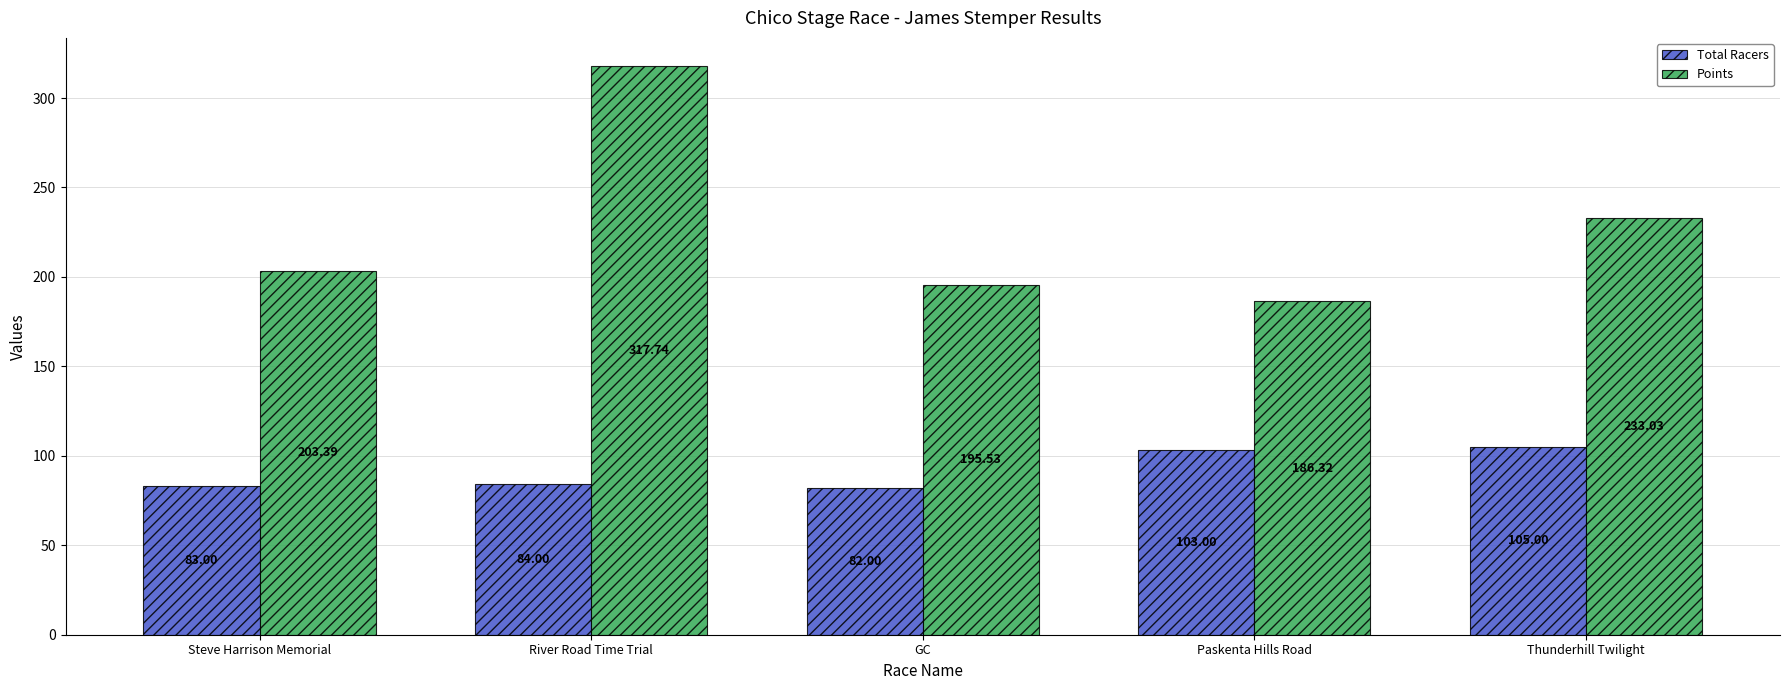

Which series has the largest total across all categories?

Points